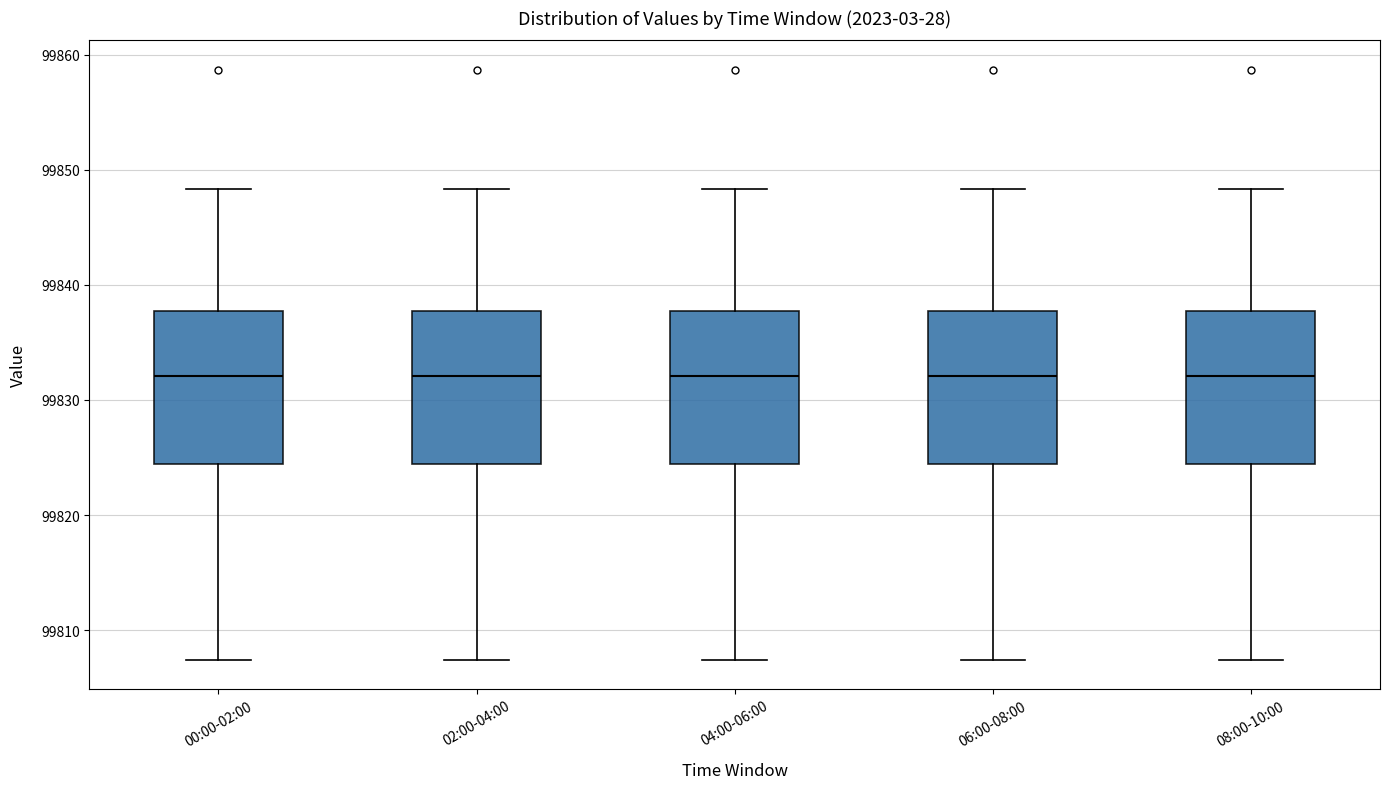

Reading left to right, transcribe this box plot: for each box, give where its median line is, the range the box spans, and where its two whiskers end, as read against the y-axis. The values are not printed on the chart, so give them approximately, as read against the axis.

00:00-02:00: median 99832, box 99824 to 99838, whiskers 99807 to 99848
02:00-04:00: median 99832, box 99824 to 99838, whiskers 99807 to 99848
04:00-06:00: median 99832, box 99824 to 99838, whiskers 99807 to 99848
06:00-08:00: median 99832, box 99824 to 99838, whiskers 99807 to 99848
08:00-10:00: median 99832, box 99824 to 99838, whiskers 99807 to 99848